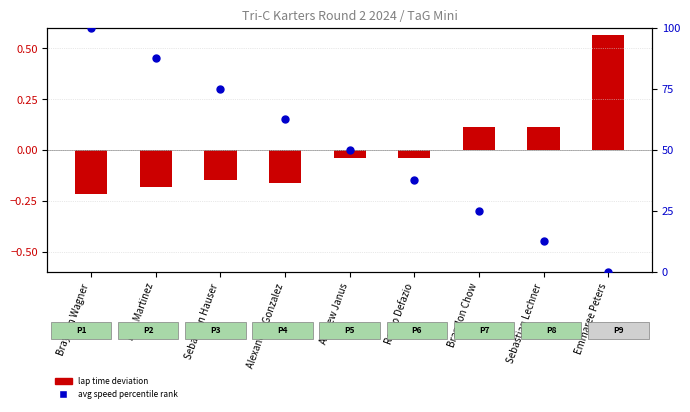

At which category is the sum across all series the highest?

Braydon Wagner